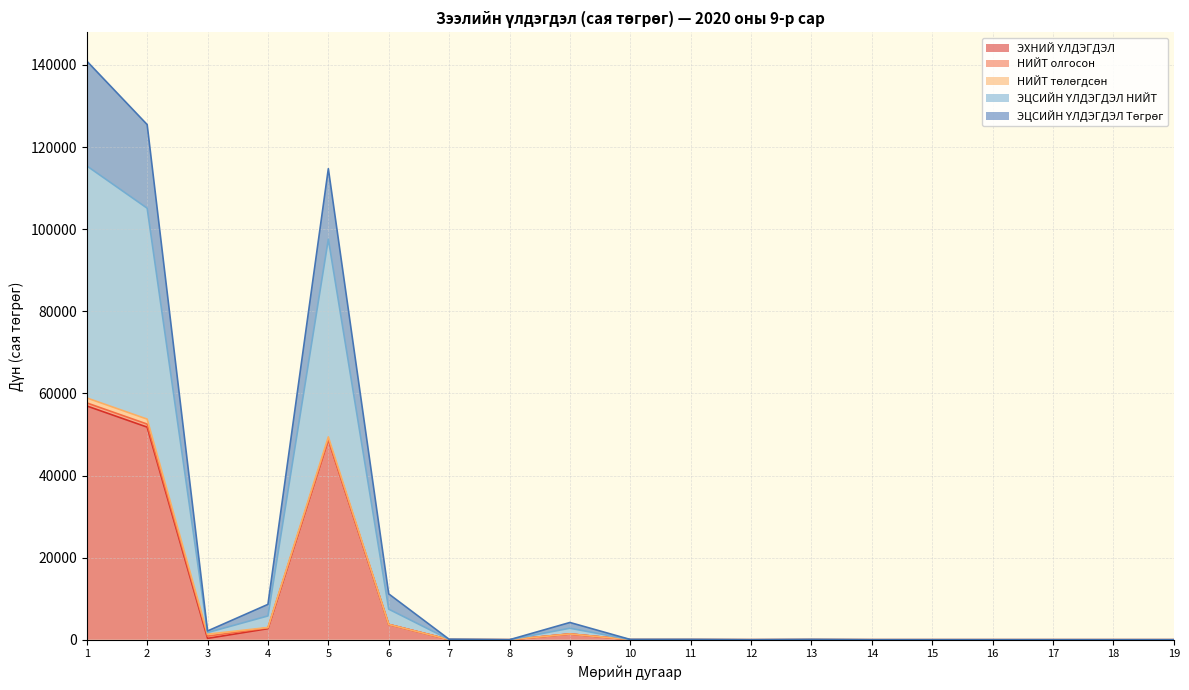

Does the chart have visible grid lines?

Yes